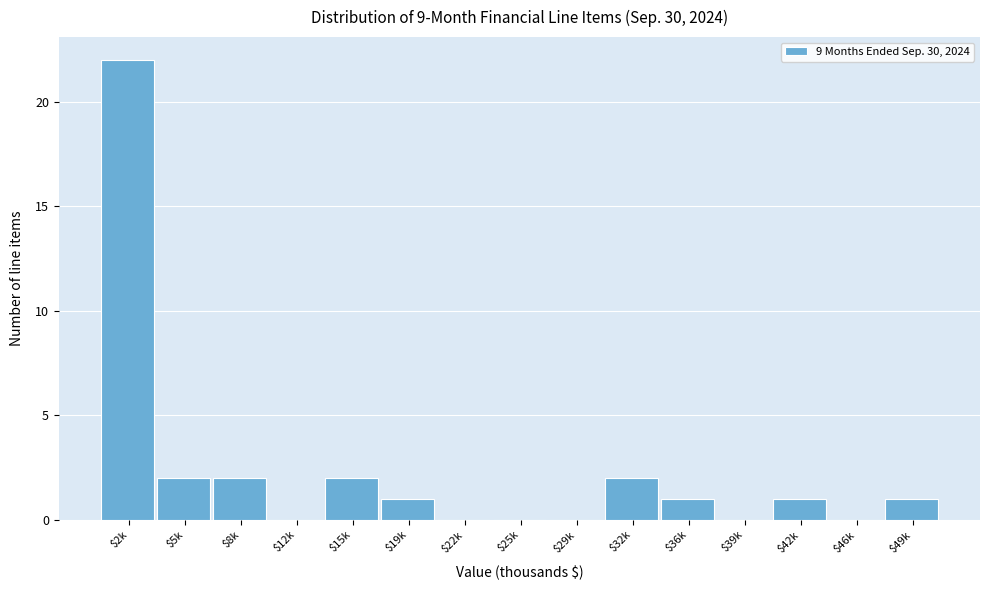

What is the sum of all values?

34